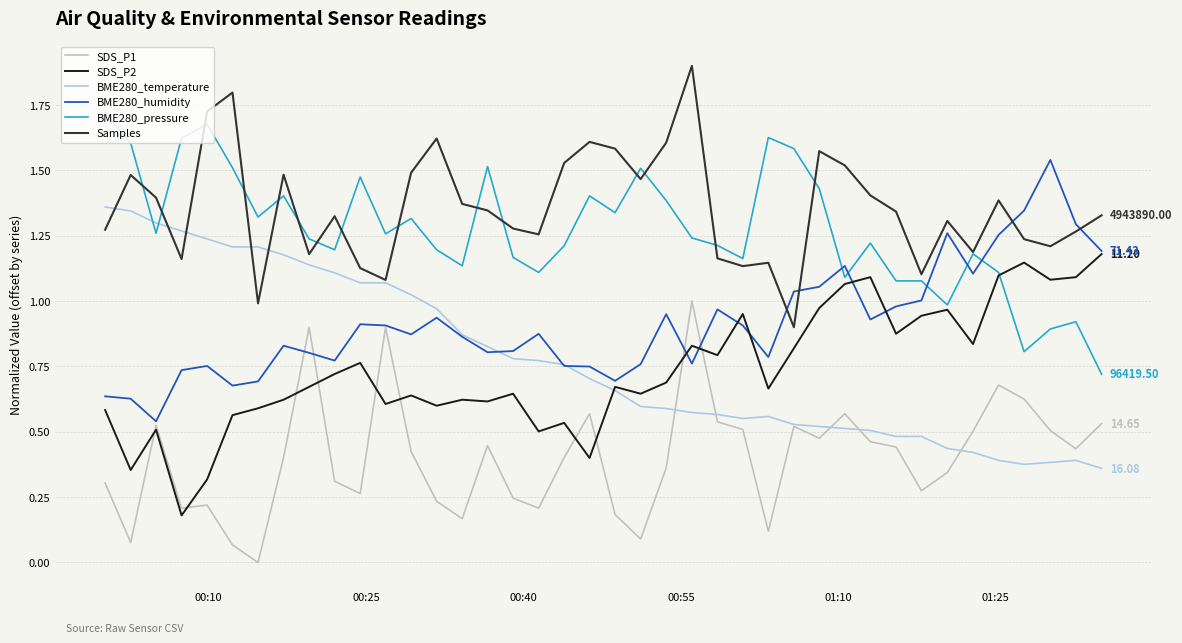

List the series in order of their peak value, lowest first.

SDS_P1, SDS_P2, BME280_temperature, BME280_humidity, BME280_pressure, Samples